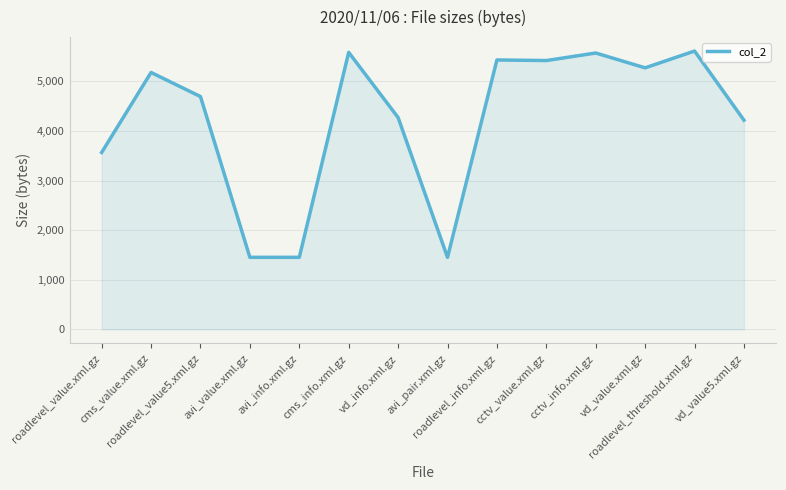

Approximately how many times larger is the value at vd_value5.xml.gz compared to vd_value.xml.gz?

0.8